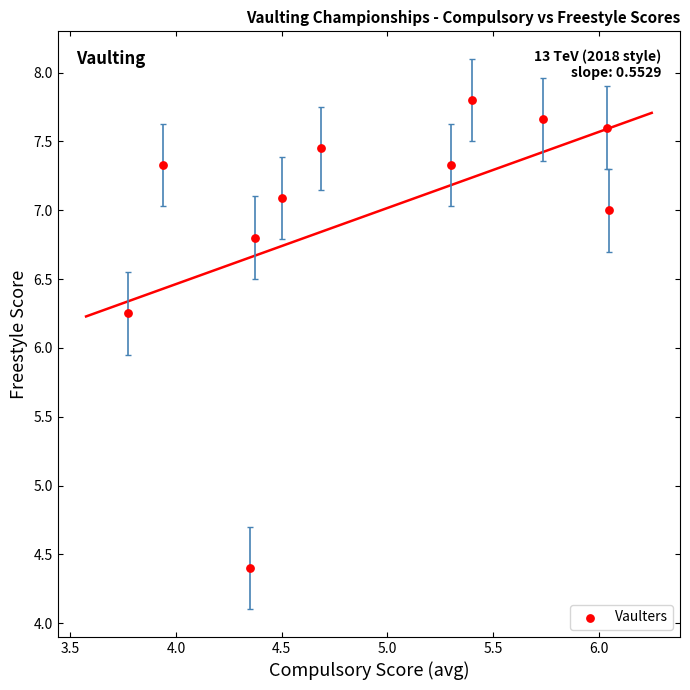

What is the range of X values (max minus min)?

2.3